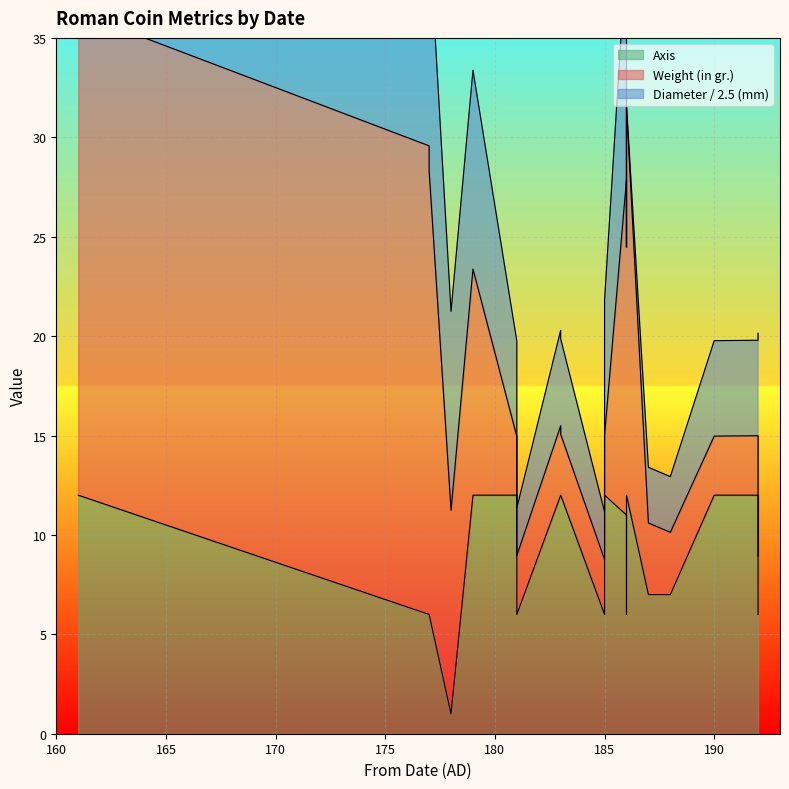

How many lines are shown in the chart?

3